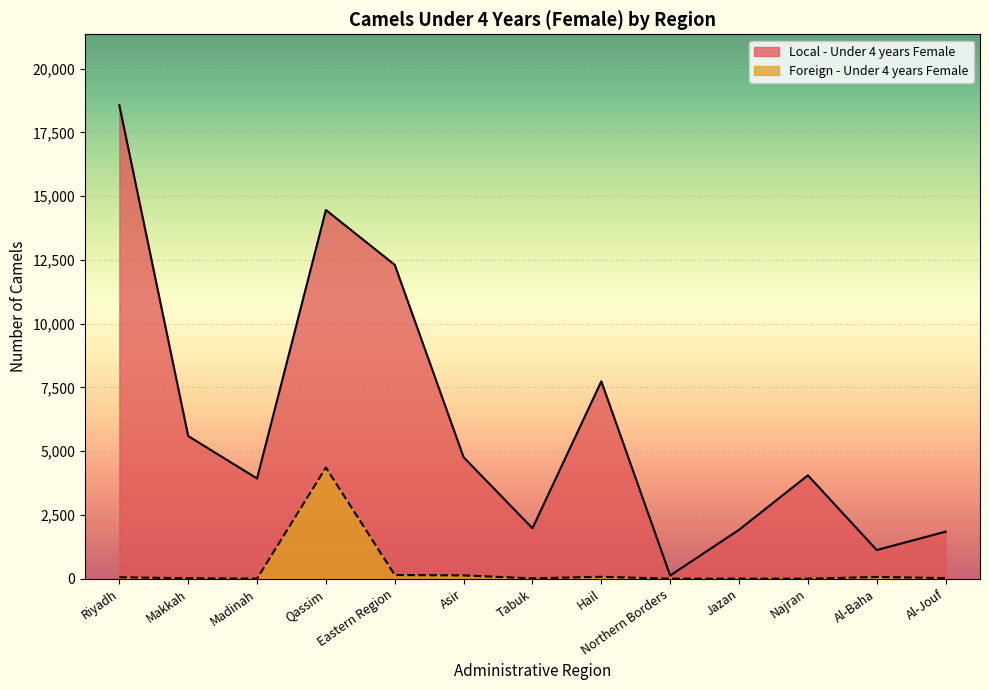

Which label corresponds to the smallest value in the chart?

Northern Borders